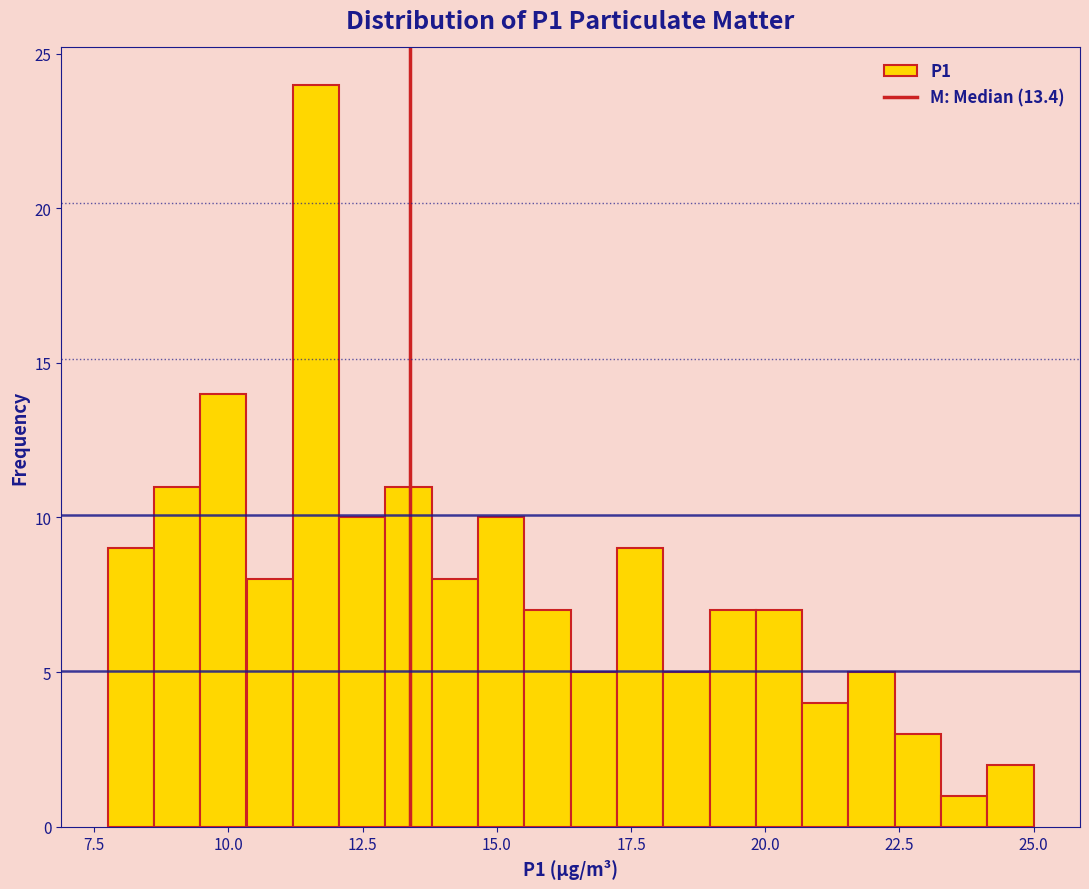

Read against the x-axis, roughly where is the centre of the tallest bar?

11.5